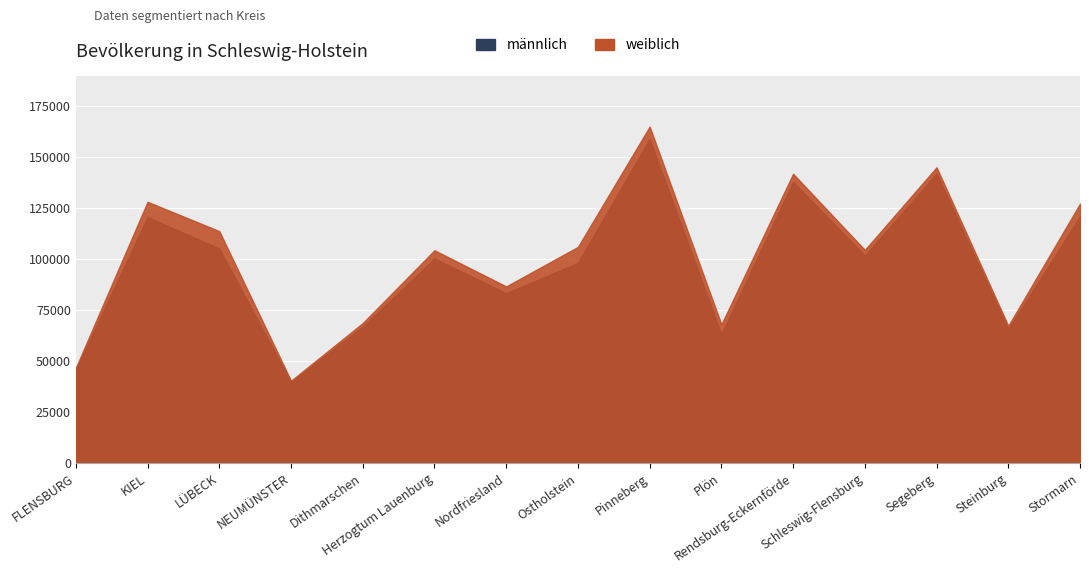

What is the value of the männlich point at the 1st from the left?

45905